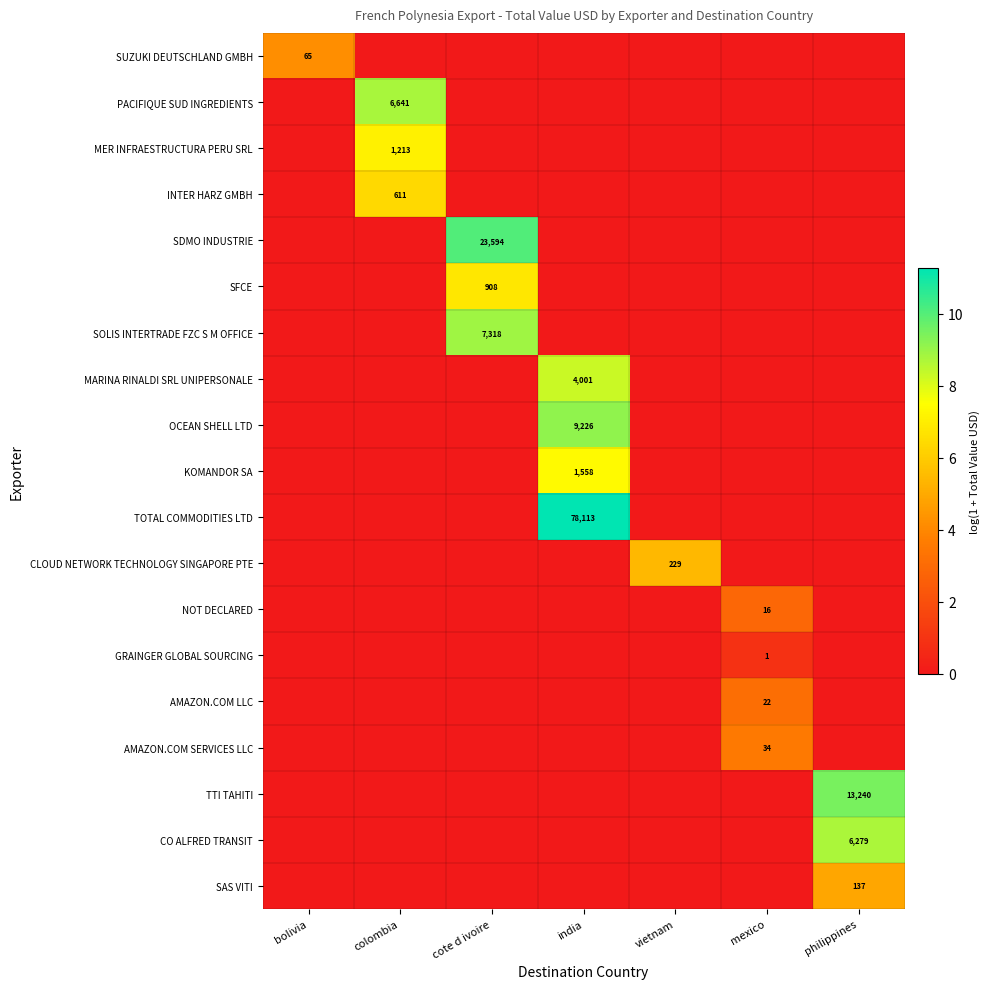

The value of CLOUD NETWORK TECHNOLOGY SINGAPORE PTE at vietnam is 229. True or false?

True